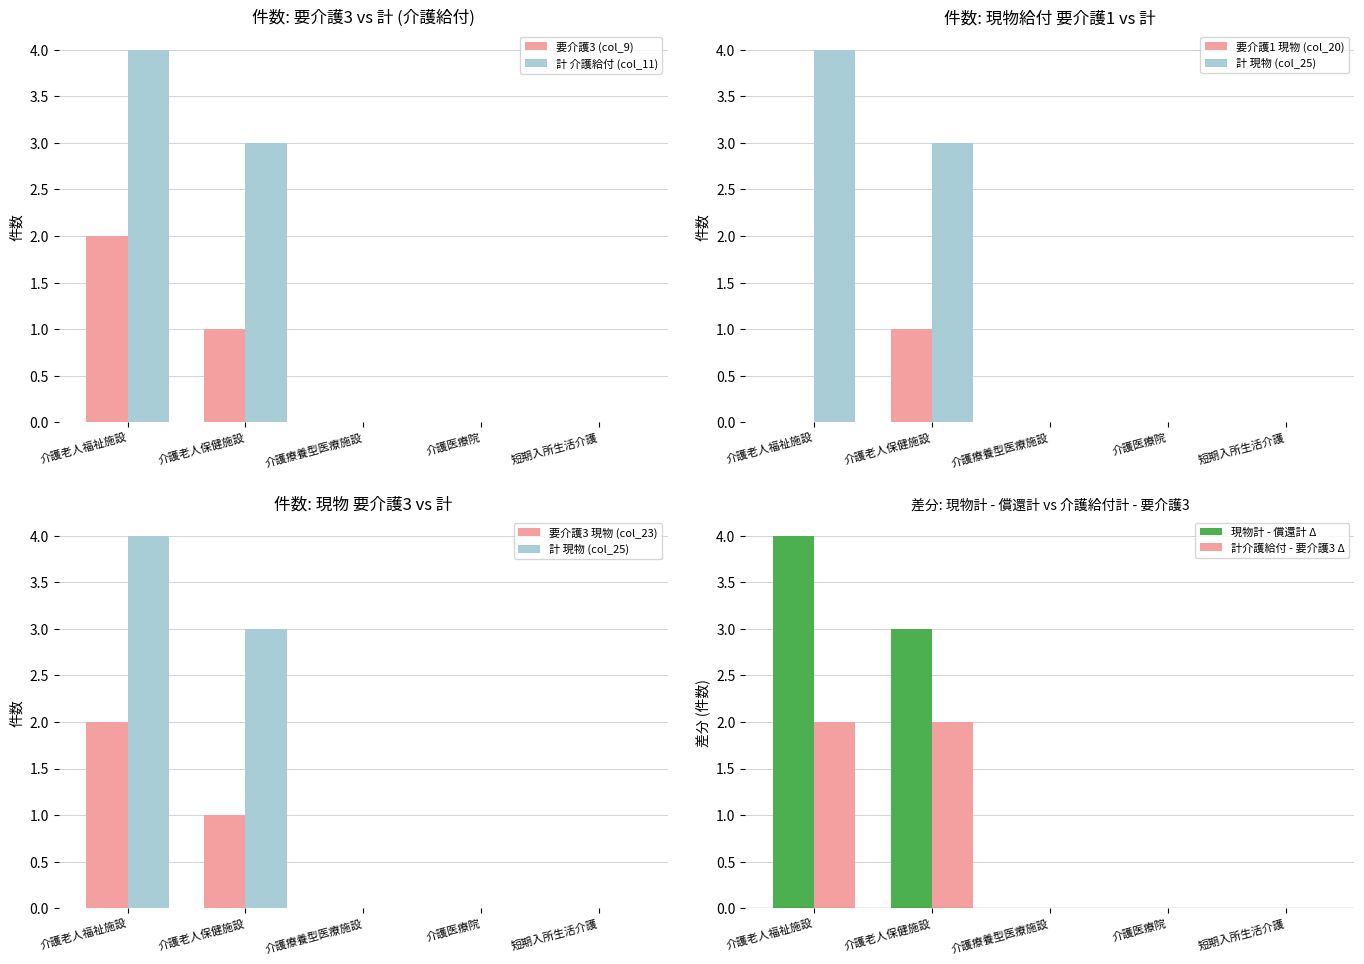

How many positive values does the 要介護1 現物 (col_20) series have?

1